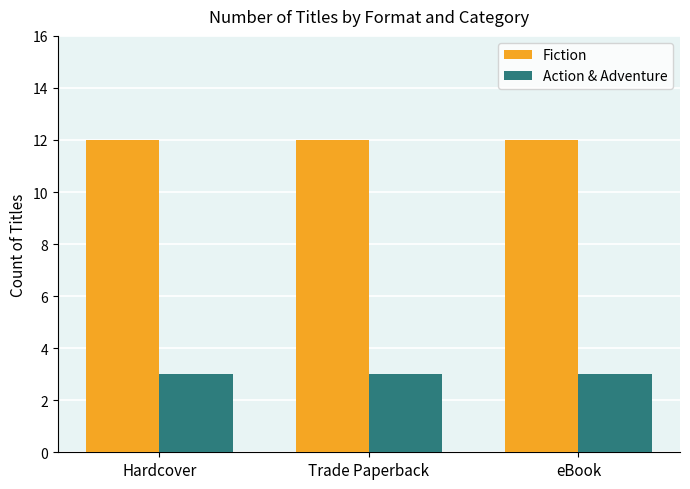

How many bars are there in each group?

2